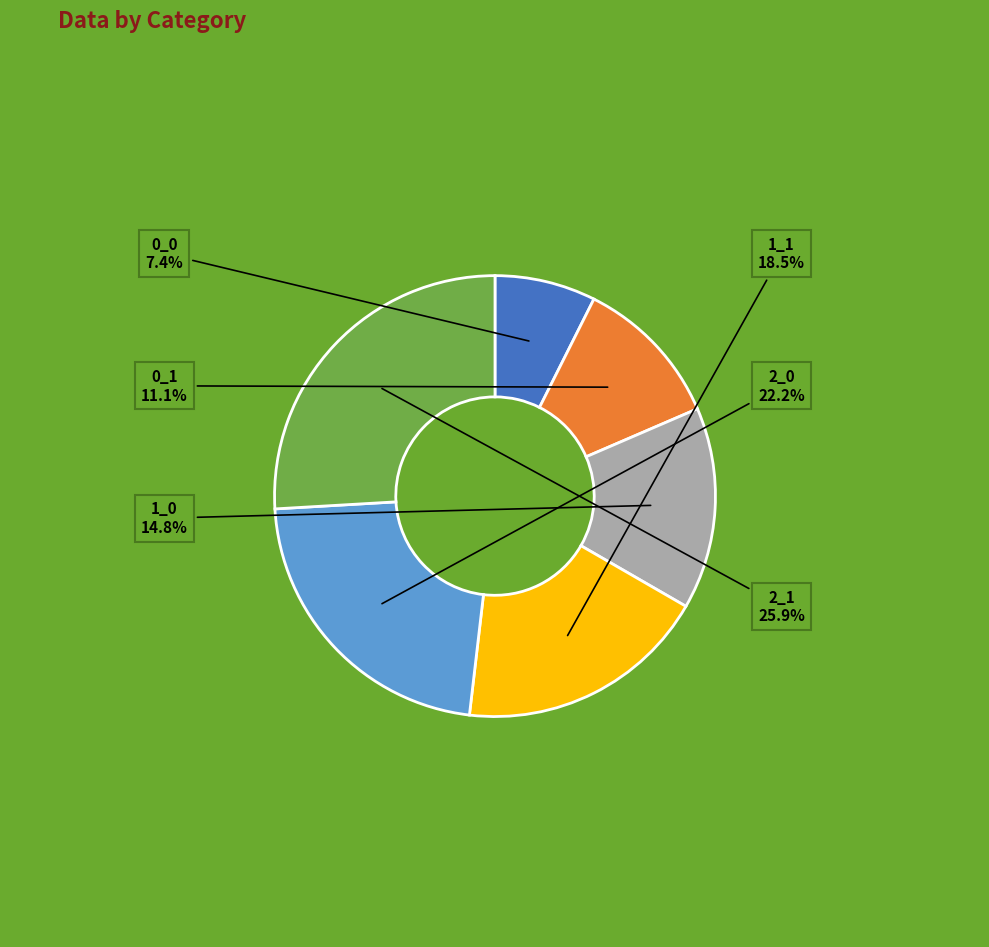

Is 0_0 the majority of the pie?

No